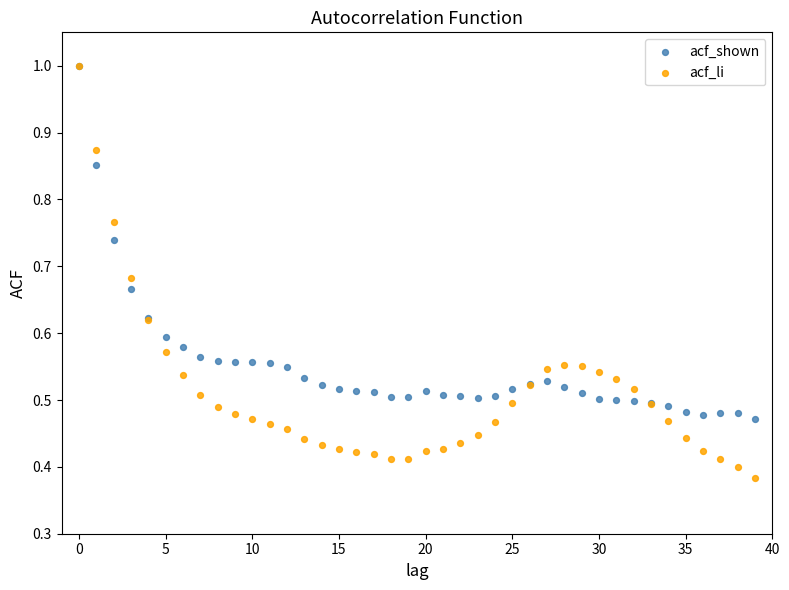

What are all the series names shown in the legend?

acf_shown, acf_li